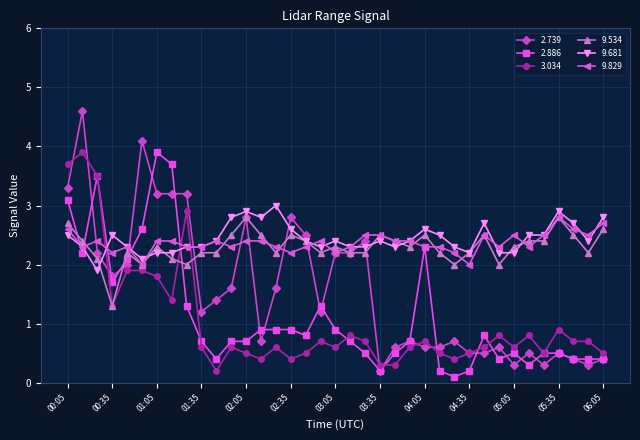

Which series ends up on top after the final intersection of 2.739 and 9.681?

9.681